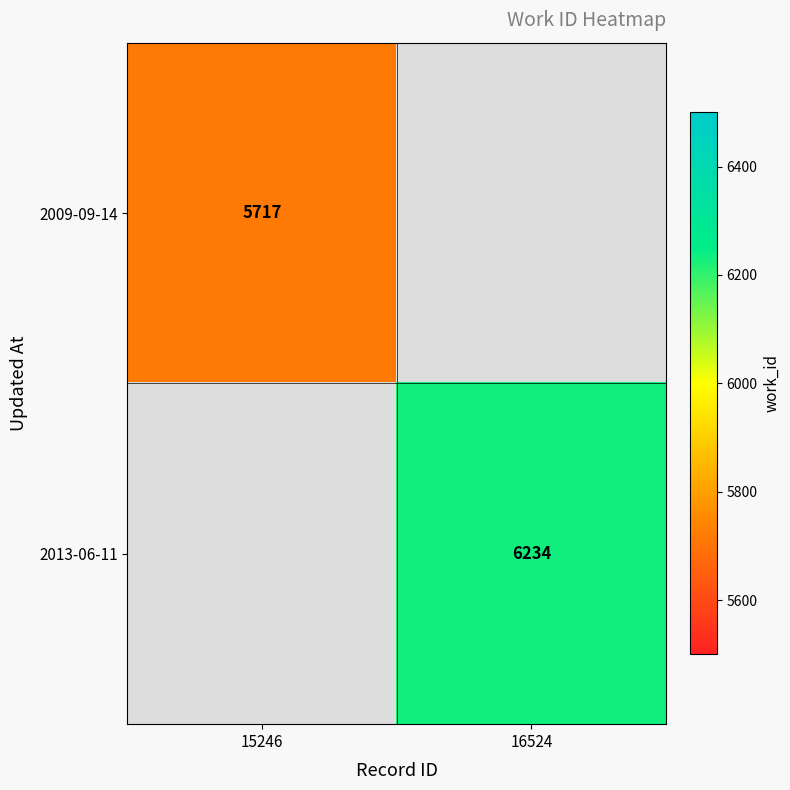

The value of 2009-09-14 at 15246 is 9099. True or false?

False